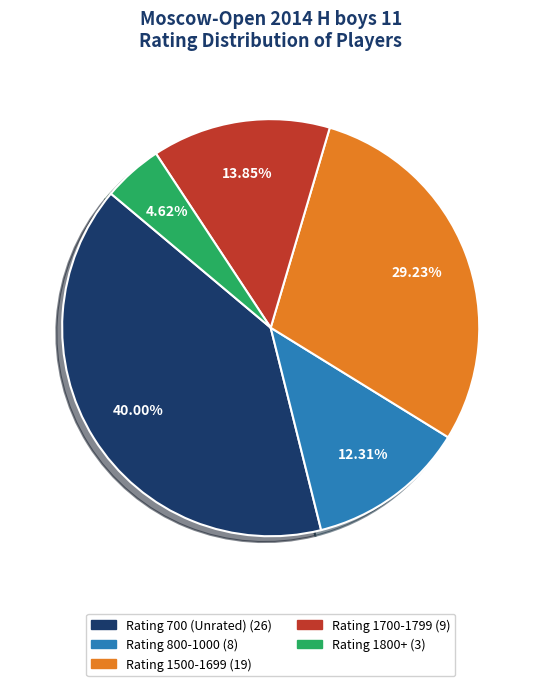

Is there any slice that represents more than half of the pie?

No